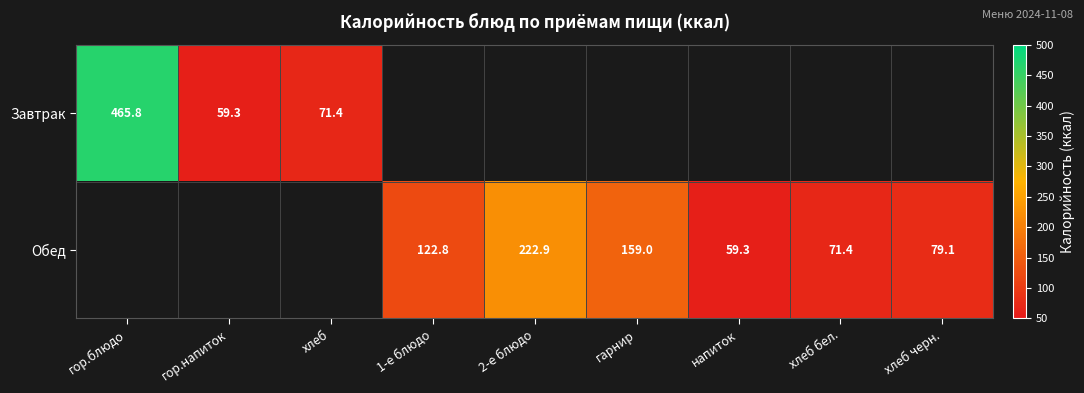

The value of Обед at хлеб черн. is 79.1. True or false?

True